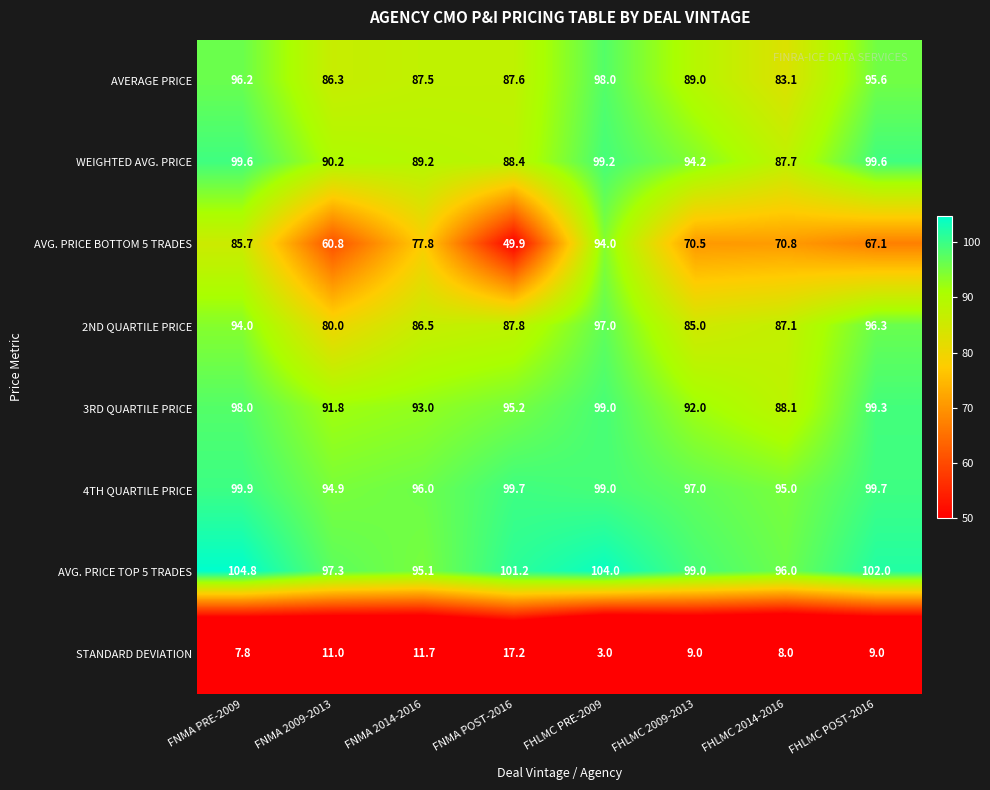

Is it true that 4TH QUARTILE PRICE equals 40.8 at FNMA POST-2016?

False